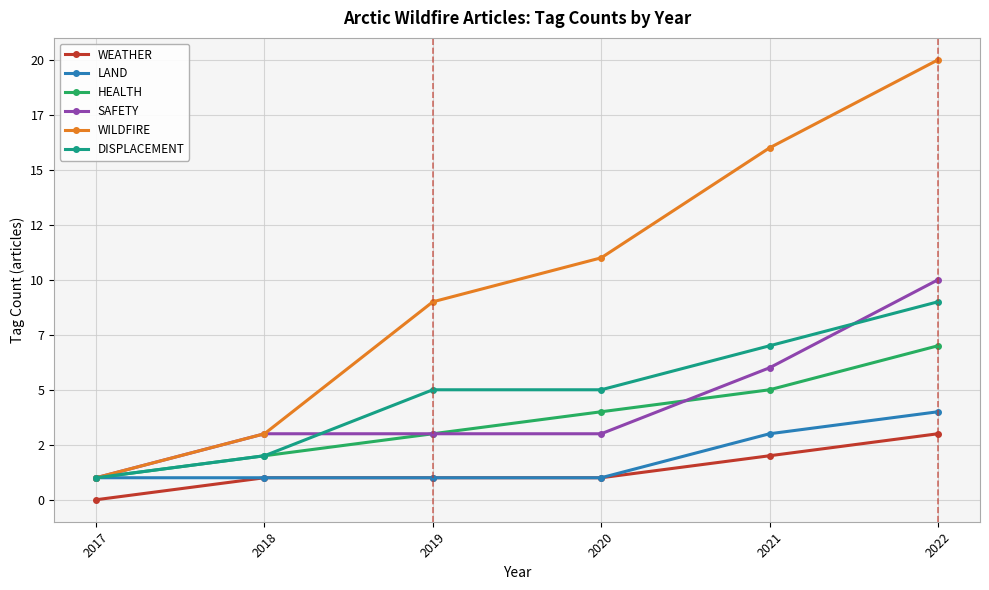

What is the highest value of the DISPLACEMENT series?

9